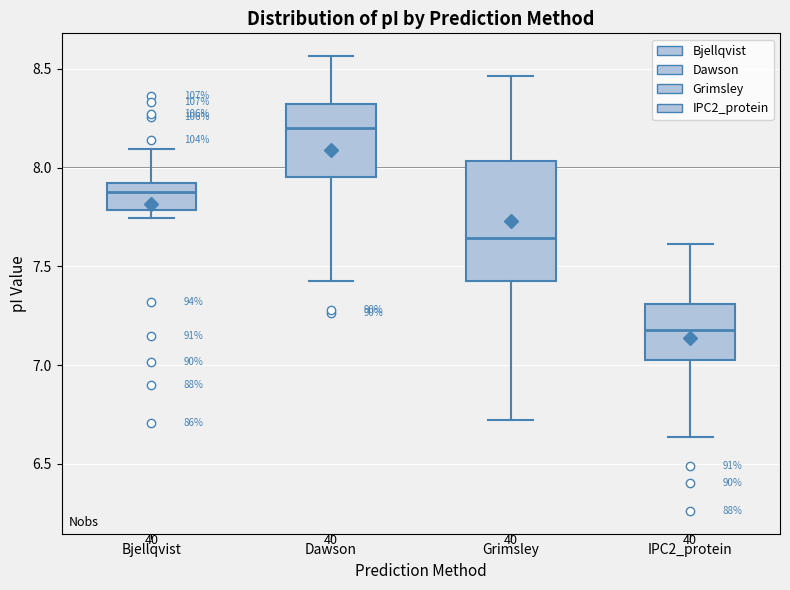

Reading left to right, transcribe this box plot: for each box, give where its median line is, the range the box spans, and where its two whiskers end, as read against the y-axis. The values are not printed on the chart, so give them approximately, as read against the axis.

Bjellqvist: median 7.90 (just below the box's upper edge), box 7.80 to 7.90, whiskers 7.75 to 8.10
Dawson: median 8.20, box 7.95 to 8.30, whiskers 7.40 to 8.55
Grimsley: median 7.65, box 7.40 to 8.05, whiskers 6.70 to 8.45
IPC2_protein: median 7.20, box 7.05 to 7.30, whiskers 6.65 to 7.60